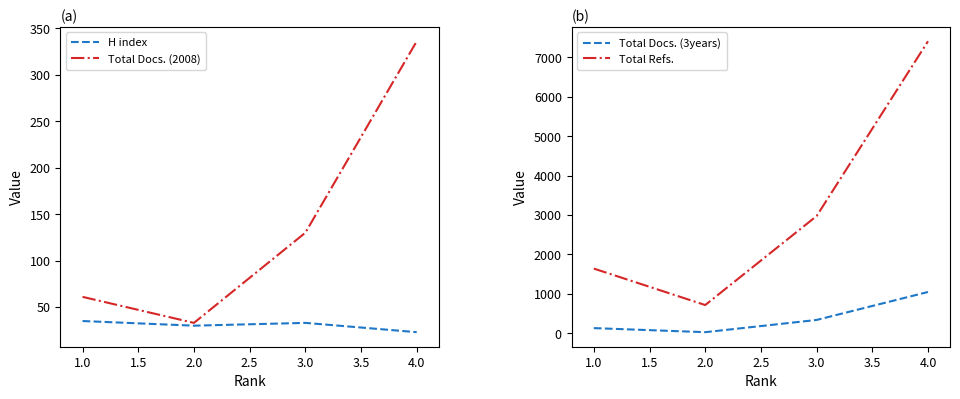

Rank the series by their maximum value, from lowest to highest.

H index, Total Docs. (2008), Total Docs. (3years), Total Refs.